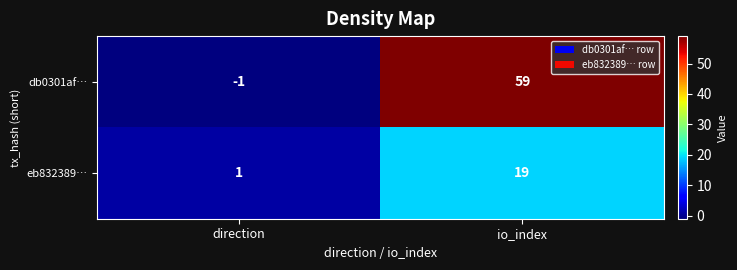

What is the highest value of the db0301af… series?

59